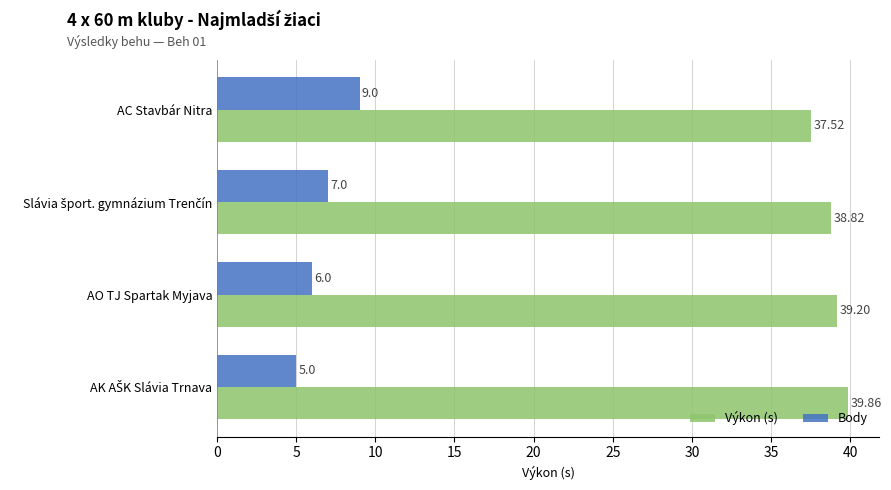

At which label is Výkon (s) closest to 38?

AC Stavbár Nitra